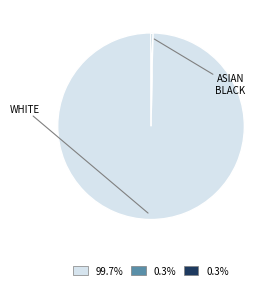

Is there a majority slice in this chart?

Yes